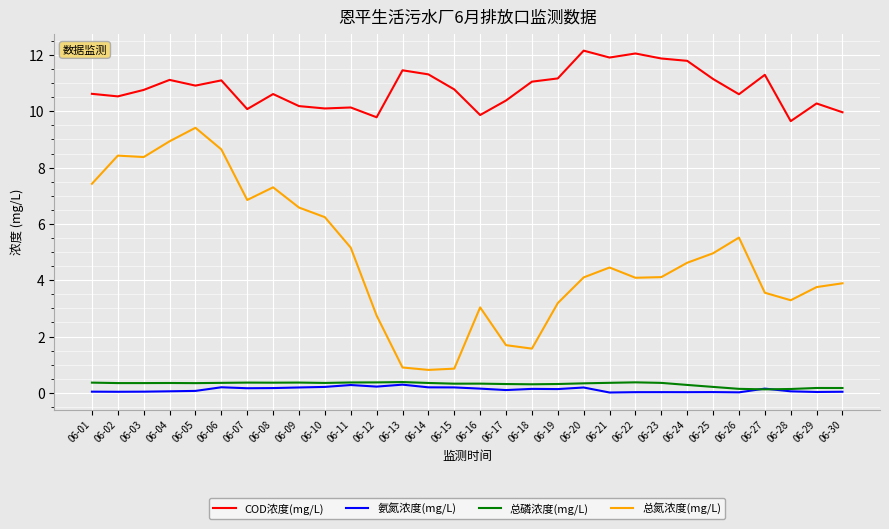

True or false: COD浓度(mg/L) and 氨氮浓度(mg/L) cross at least once.

False